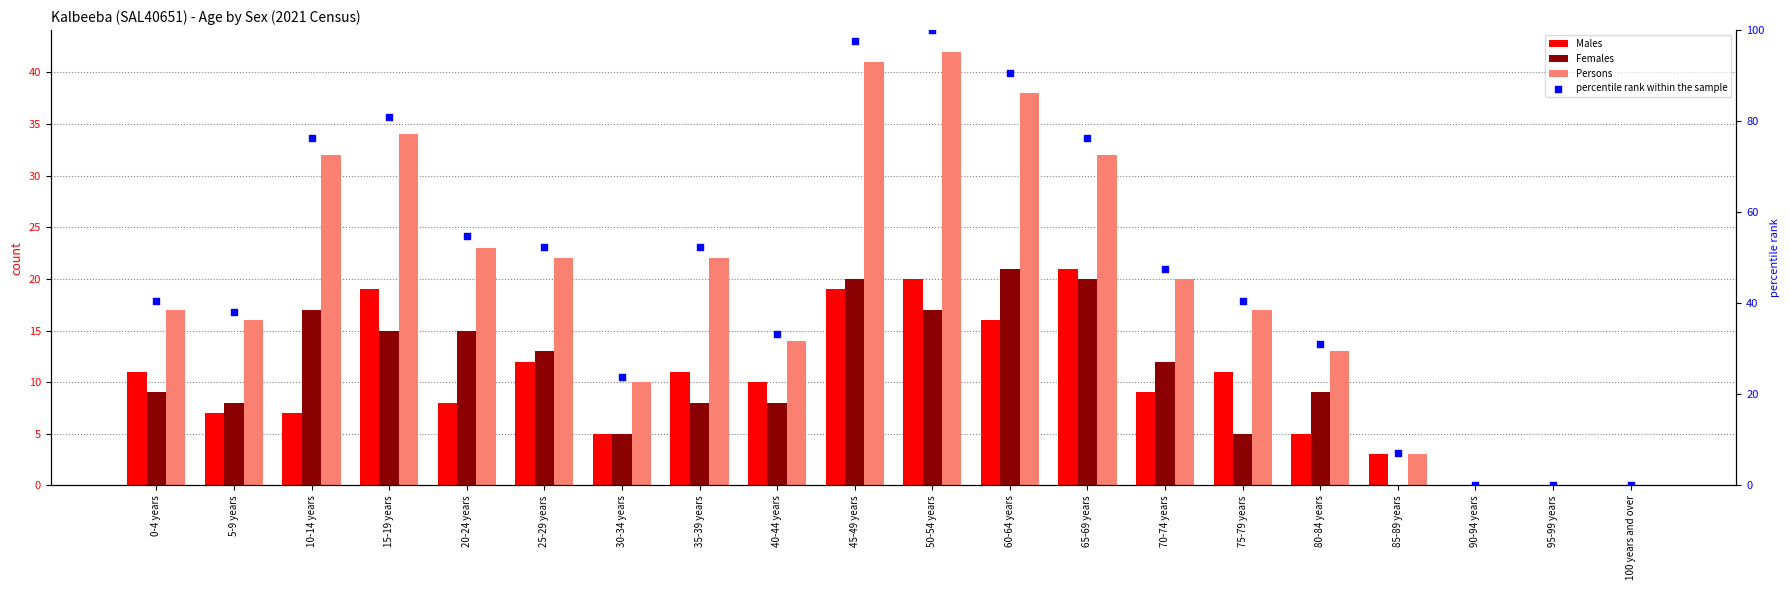

What is the total value across all series at 35-39 years?

93.4